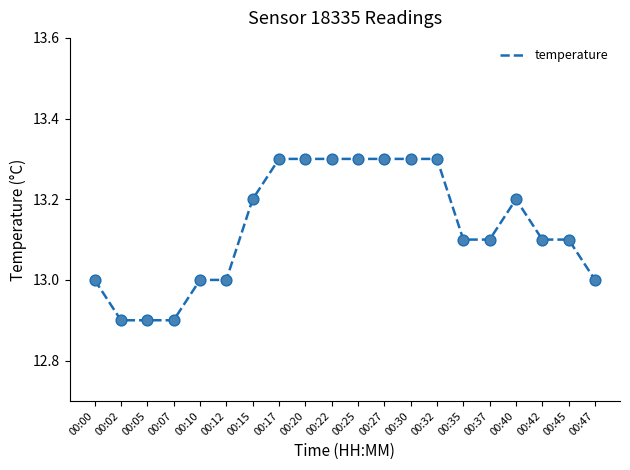

What is the ratio of the value at 00:30 to the value at 00:02?

1.0